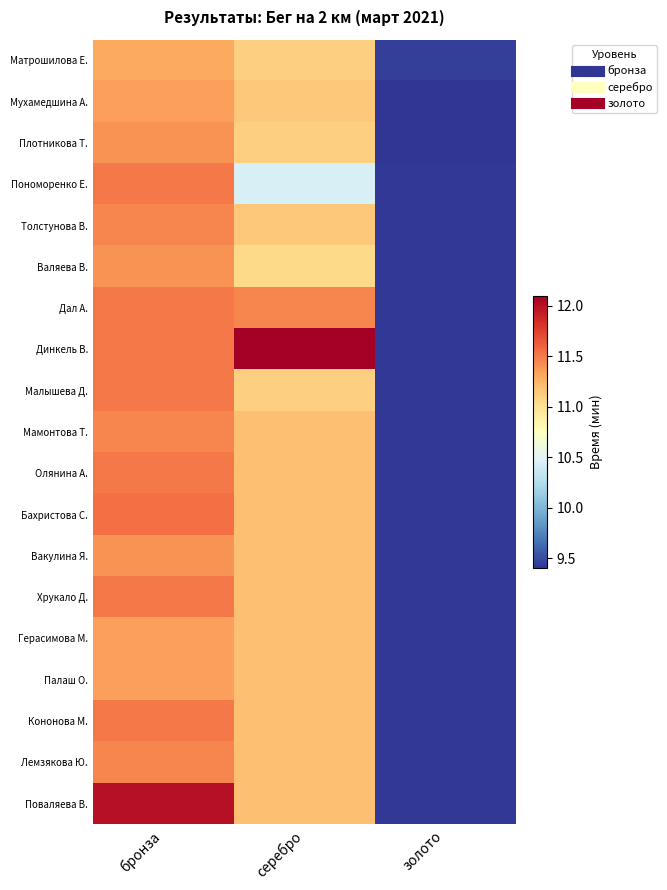

At how many categories does at least one series exceed 9?

3